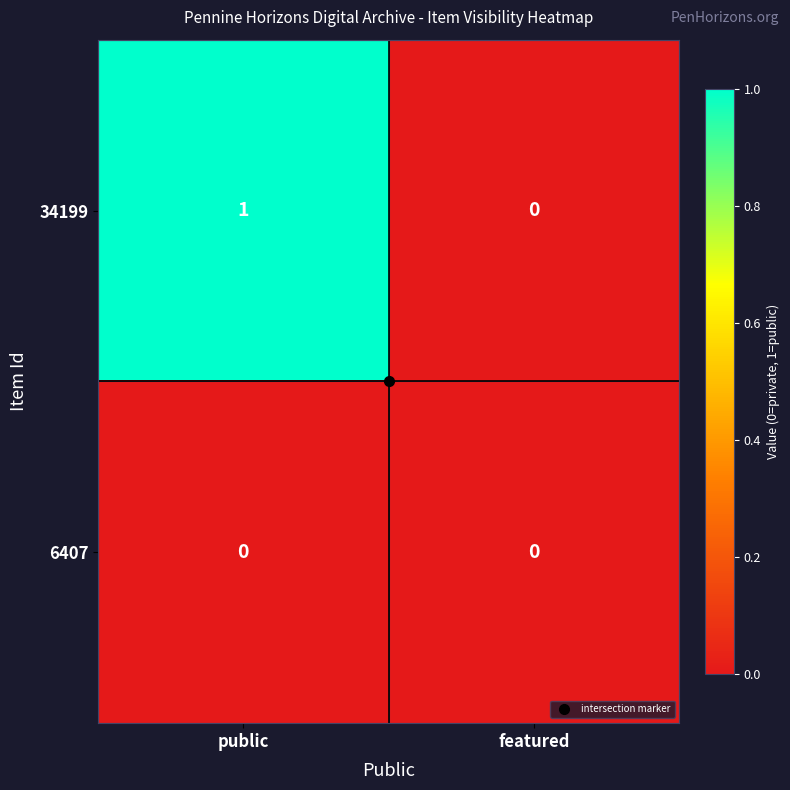

Which label corresponds to the largest value in the chart?

public